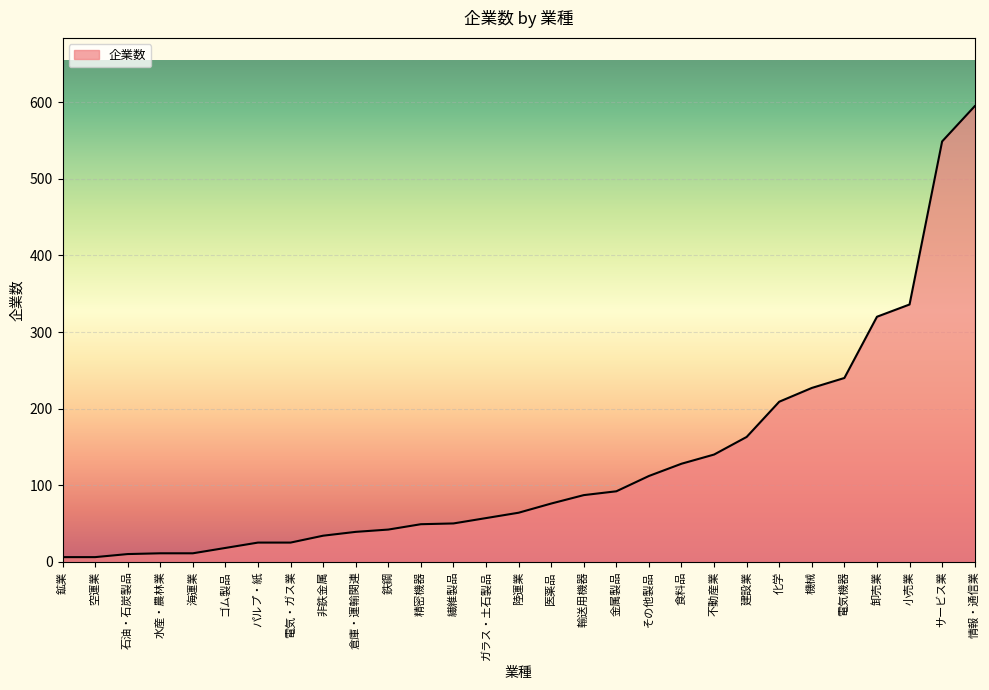

What is the sum of all values?

3721